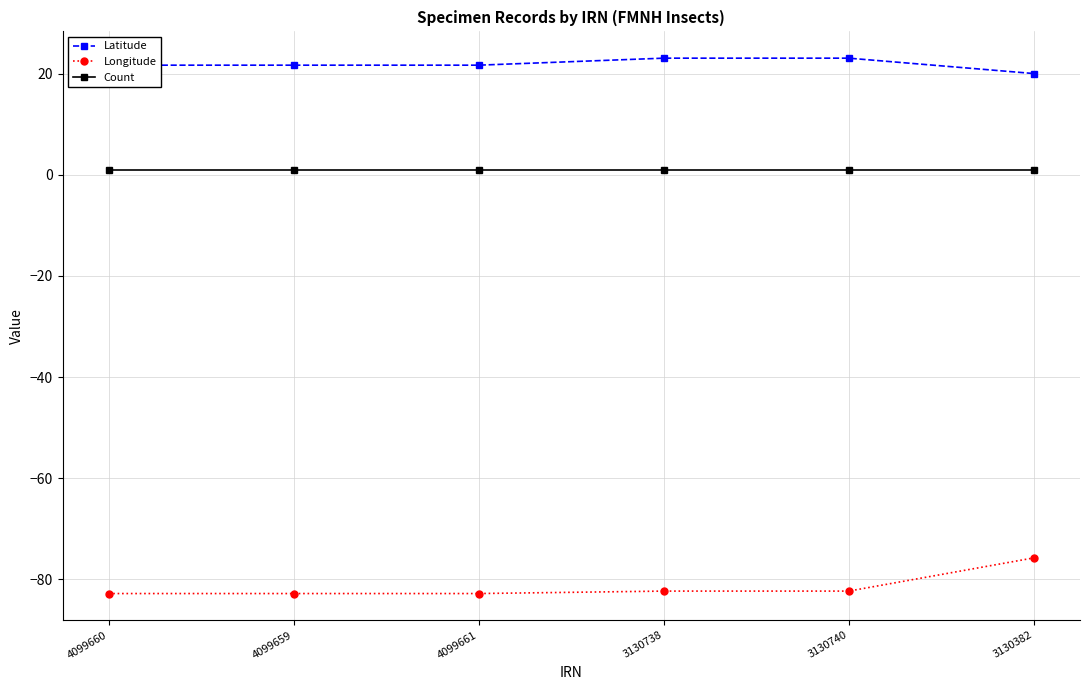

True or false: Latitude and Count cross at least once.

False